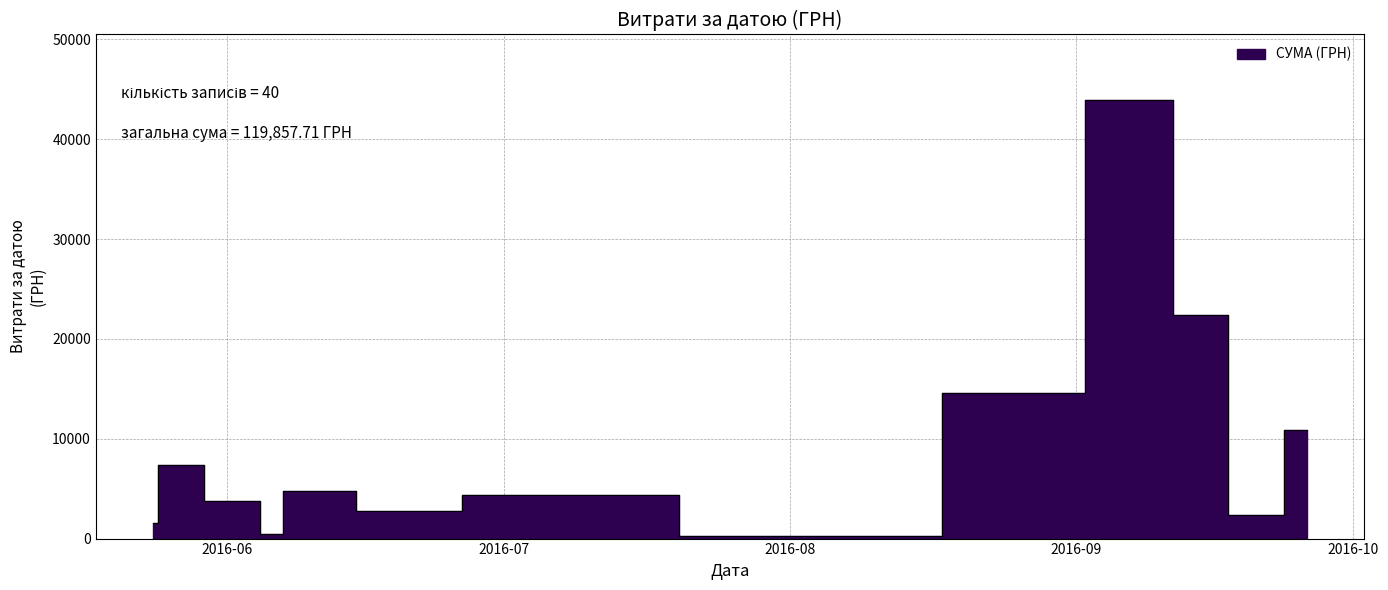

List the labels in order of value, largest first.

19, 38, 0, 10, 18, 35, 1, 8, 16, 37, 21, 24, 20, 23, 2, 39, 30, 28, 29, 32, 33, 34, 22, 25, 36, 5, 13, 31, 27, 26, 9, 17, 3, 6, 11, 14, 4, 7, 12, 15